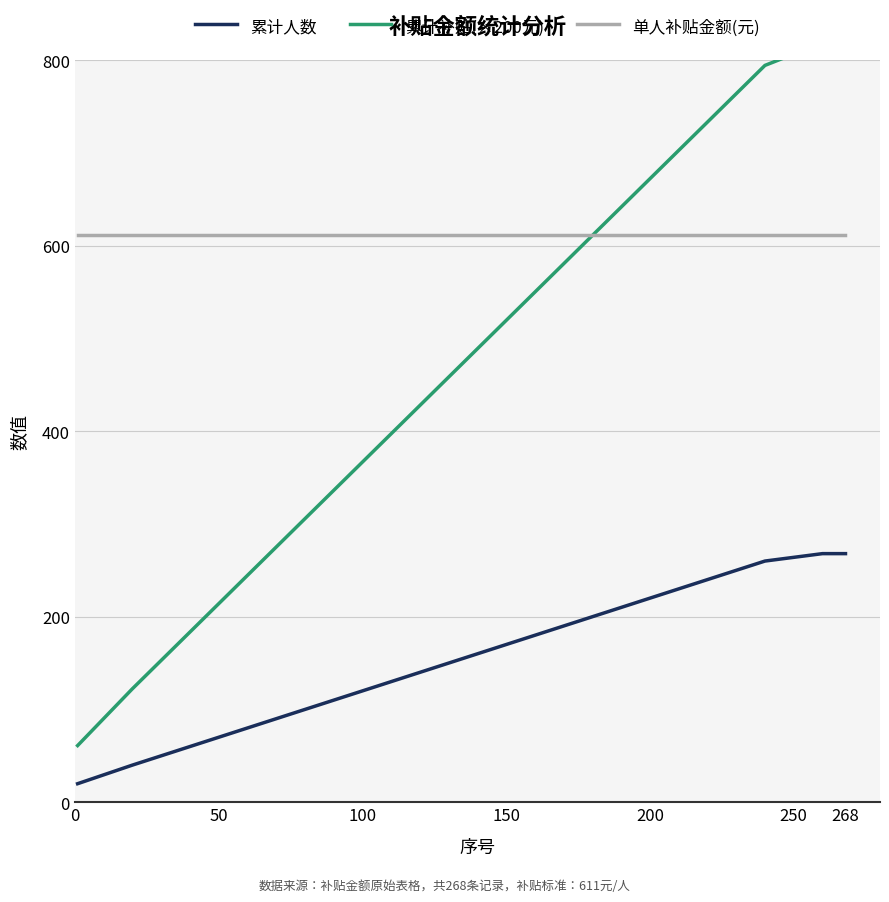

What is the average value of the 累计补贴(×200元) series?

479.8